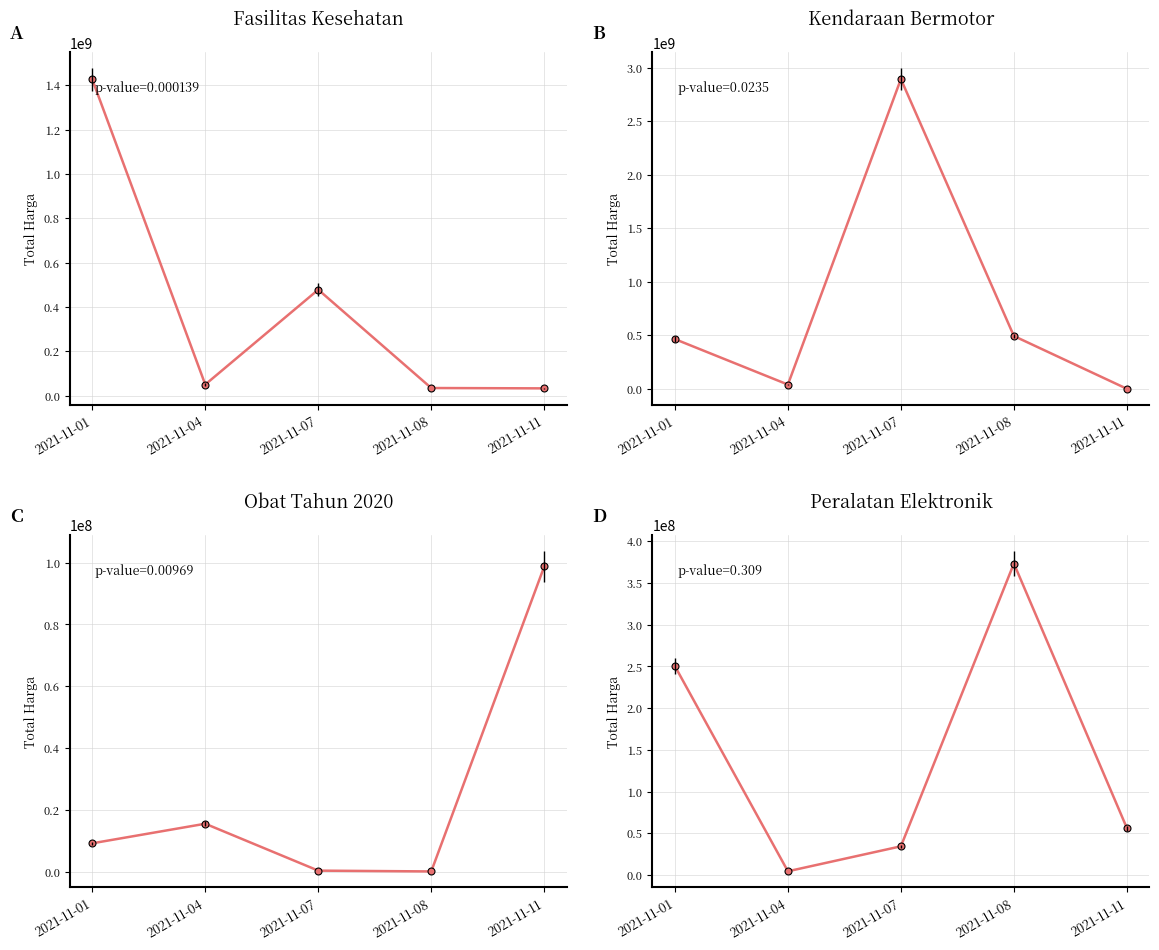

Reading left to right, list all the values displayed in this chart.

Fasilitas Kesehatan: 2021-11-01=1425867900	2021-11-04=49730040	2021-11-07=477600000	2021-11-08=34000000	2021-11-11=32441200
Kendaraan Bermotor: 2021-11-01=464002100	2021-11-04=39440000	2021-11-07=2892122000	2021-11-08=493000000	2021-11-11=0
Obat Tahun 2020: 2021-11-01=9180000	2021-11-04=15513960	2021-11-07=333600	2021-11-08=78000	2021-11-11=98772570
Peralatan Elektronik: 2021-11-01=250350000	2021-11-04=4350000	2021-11-07=34292000	2021-11-08=373404000	2021-11-11=56152800